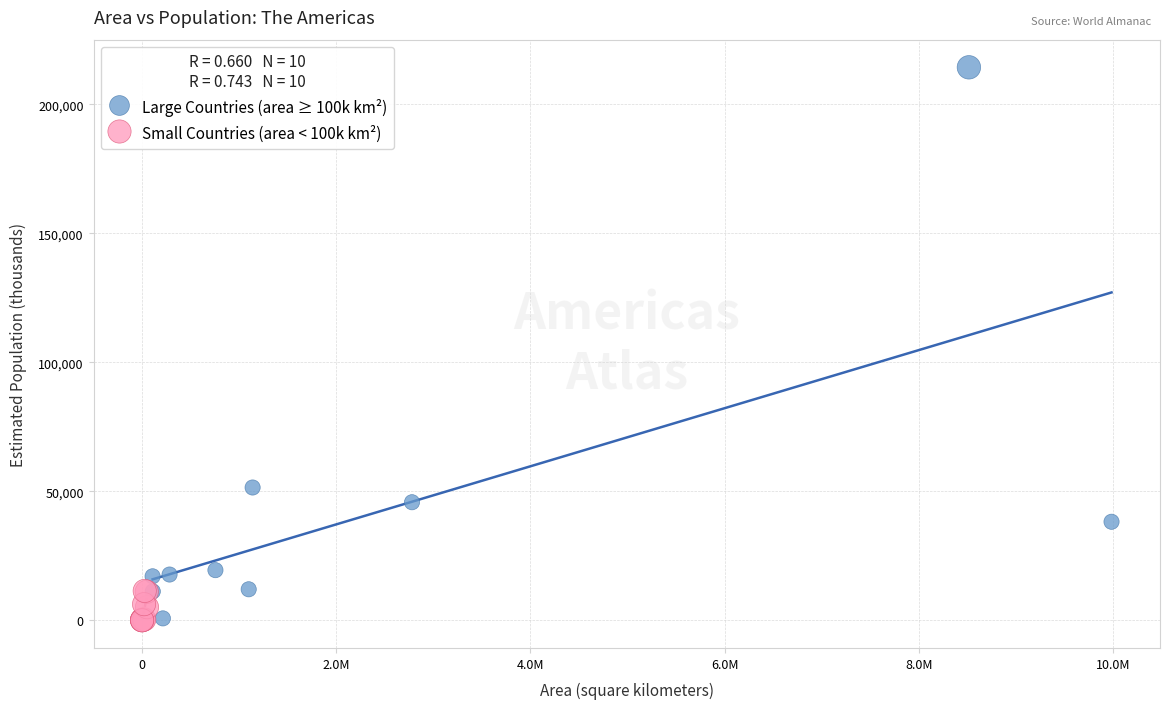

Which series has the largest Y range (max minus min)?

Large Countries (area ≥ 100k km²)